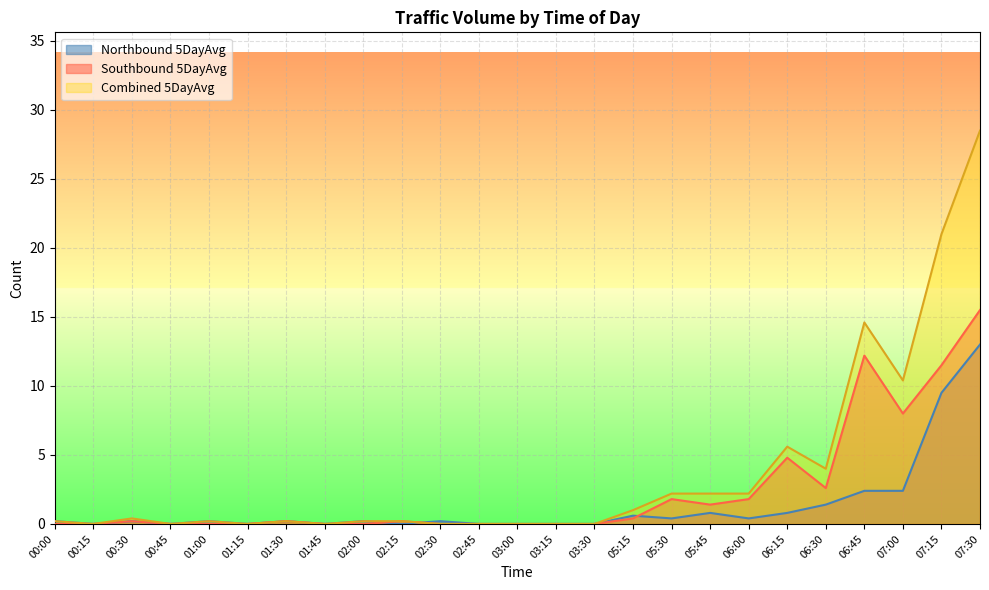

Reading left to right, list all the values displayed in this chart.

Northbound 5DayAvg: 00:00=0.2	00:15=0.0	00:30=0.2	00:45=0.0	01:00=0.2	01:15=0.0	01:30=0.2	01:45=0.0	02:00=0.2	02:15=0.0	02:30=0.2	02:45=0.0	03:00=0.0	03:15=0.0	03:30=0.0	05:15=0.6	05:30=0.4	05:45=0.8	06:00=0.4	06:15=0.8	06:30=1.4	06:45=2.4	07:00=2.4	07:15=9.5	07:30=13.0
Southbound 5DayAvg: 00:00=0.0	00:15=0.0	00:30=0.2	00:45=0.0	01:00=0.0	01:15=0.0	01:30=0.2	01:45=0.0	02:00=0.0	02:15=0.2	02:30=0.0	02:45=0.0	03:00=0.0	03:15=0.0	03:30=0.0	05:15=0.4	05:30=1.8	05:45=1.4	06:00=1.8	06:15=4.8	06:30=2.6	06:45=12.2	07:00=8.0	07:15=11.5	07:30=15.5
Combined 5DayAvg: 00:00=0.2	00:15=0.0	00:30=0.4	00:45=0.0	01:00=0.2	01:15=0.0	01:30=0.2	01:45=0.0	02:00=0.2	02:15=0.2	02:30=0.0	02:45=0.0	03:00=0.0	03:15=0.0	03:30=0.0	05:15=1.0	05:30=2.2	05:45=2.2	06:00=2.2	06:15=5.6	06:30=4.0	06:45=14.6	07:00=10.4	07:15=21.0	07:30=28.5